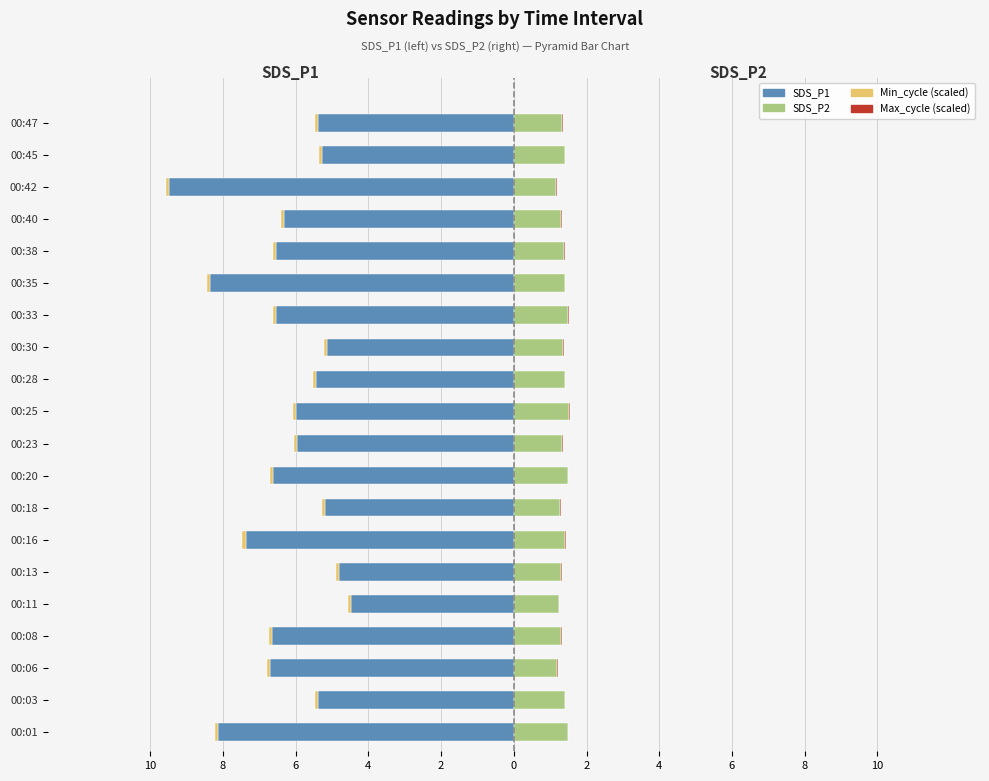

What is the average value of the SDS_P2 series?

1.4